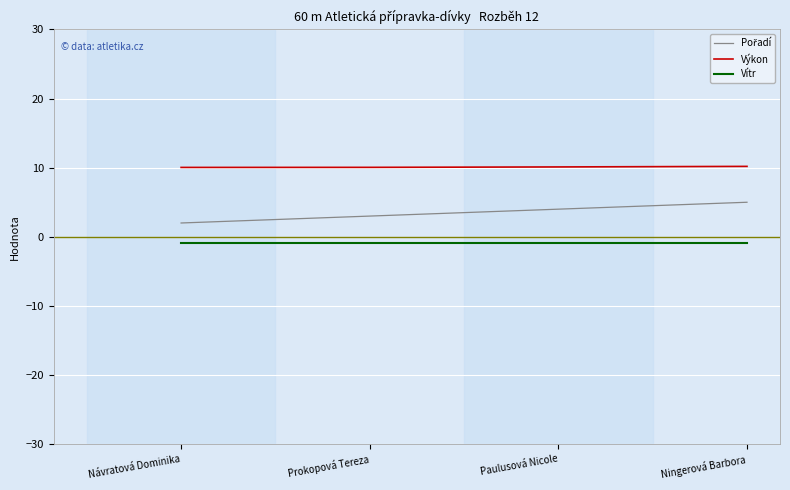

What is the maximum value shown in the chart?

10.2